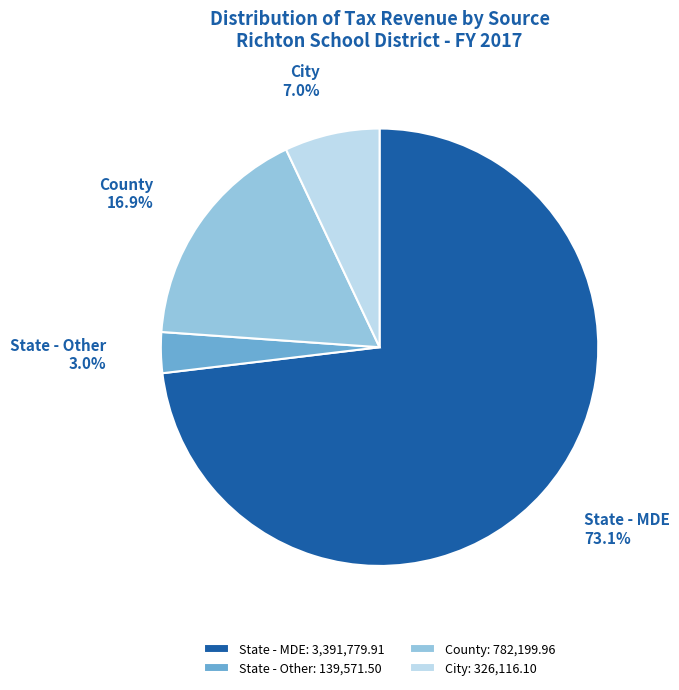

Does any single category account for the majority?

Yes